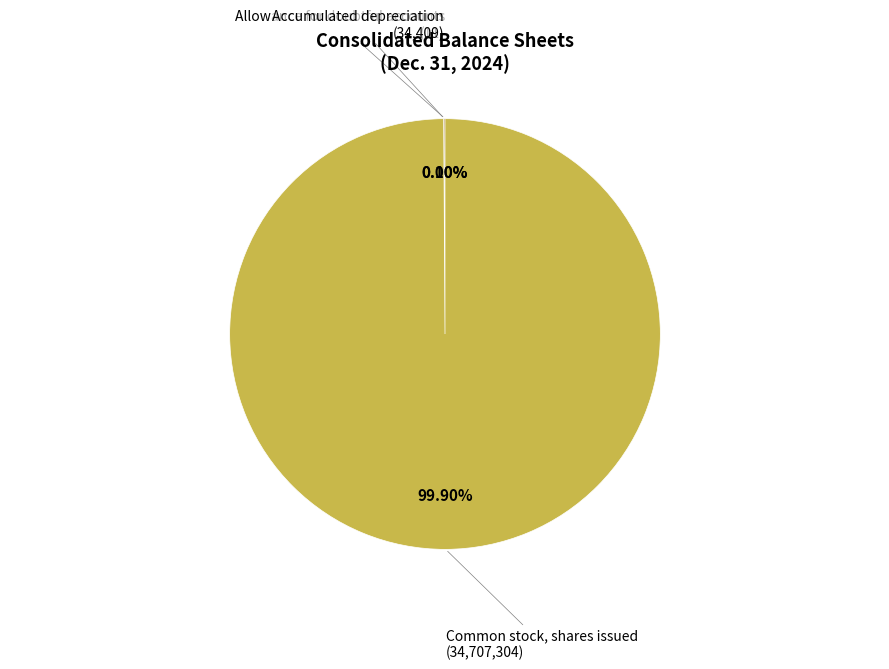

To the nearest percent, what is the average slice percentage?

33%